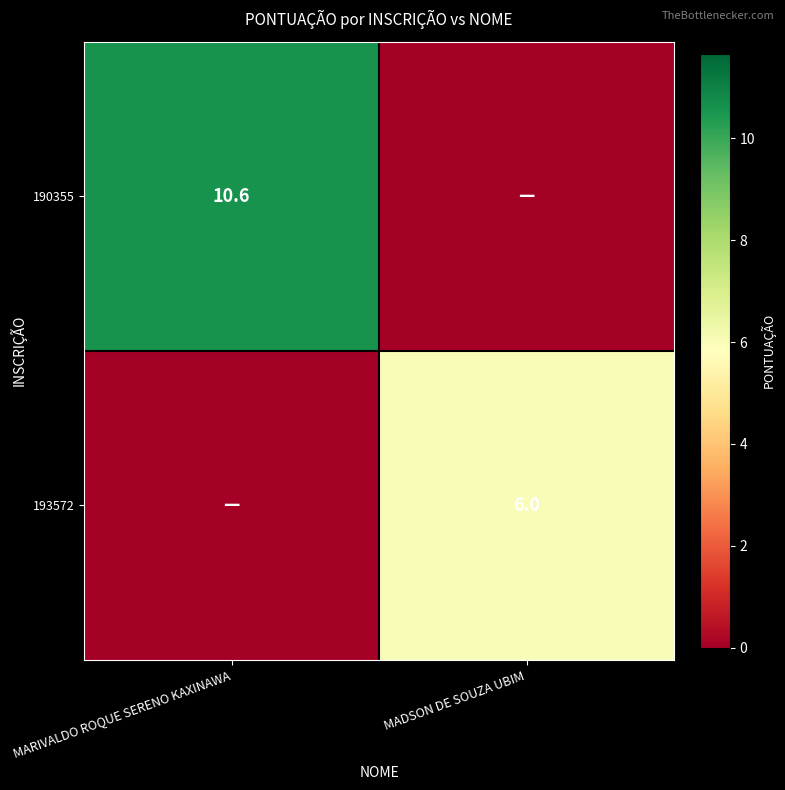

What is the difference between the highest and lowest values at MARIVALDO ROQUE SERENO KAXINAWA?

10.6